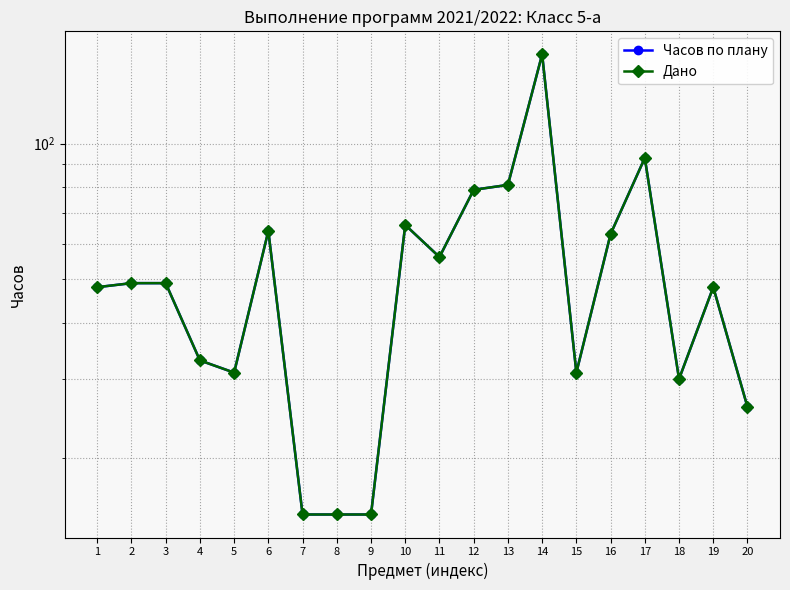

What is the maximum value for Дано?

158